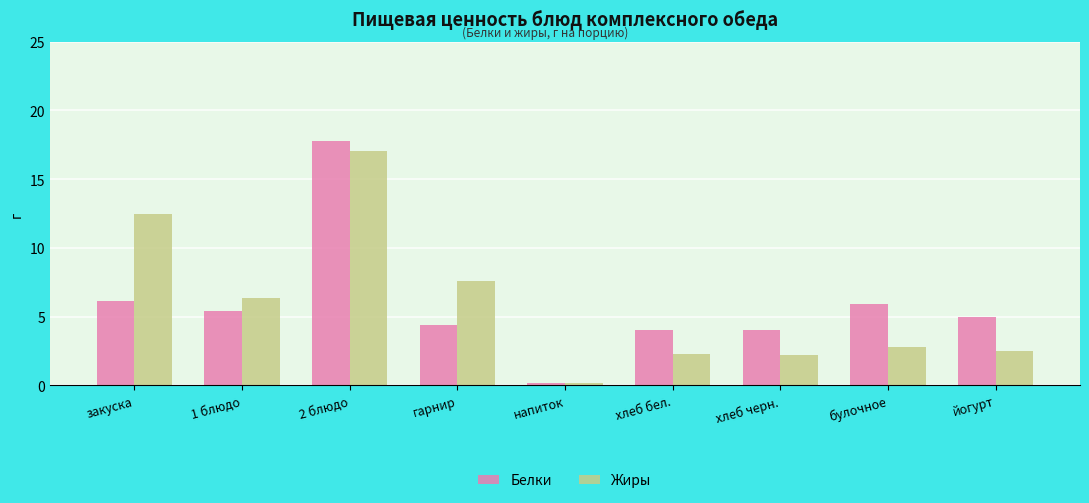

What are all the series names shown in the legend?

Белки, Жиры